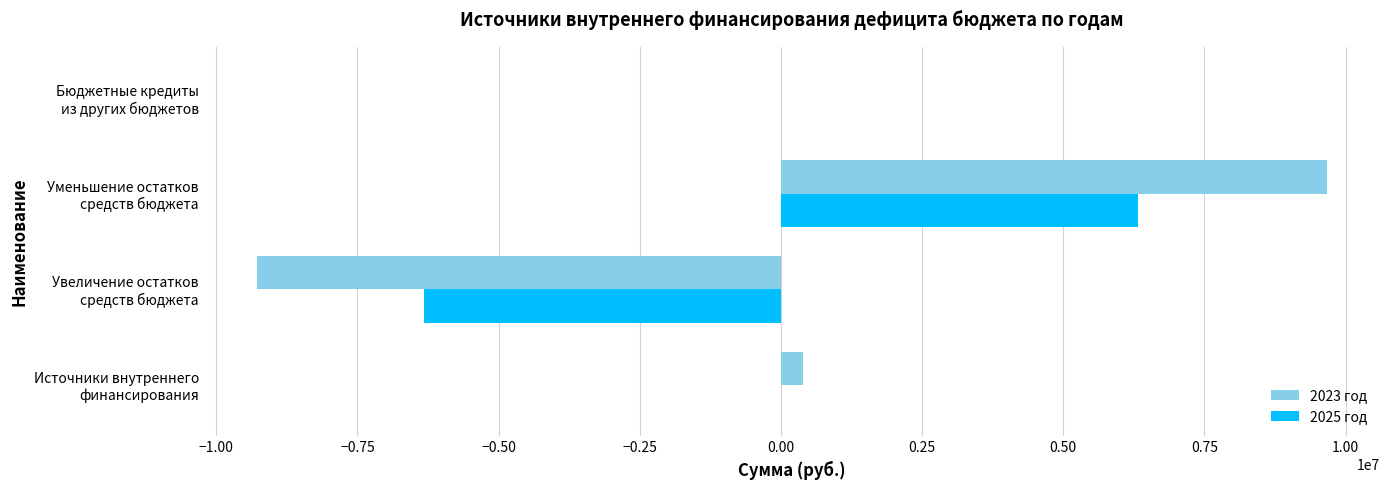

What is the average value of the 2023 год series?

193893.3